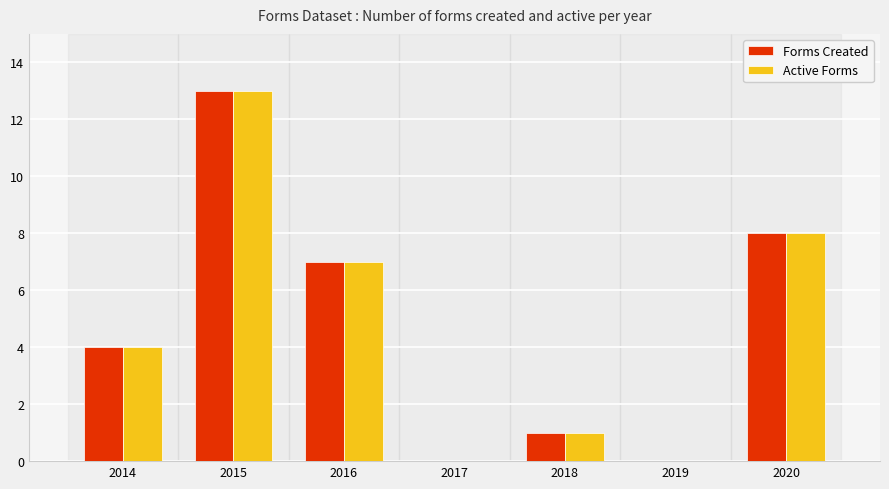

Are the bars grouped side by side (vs. stacked)?

Yes